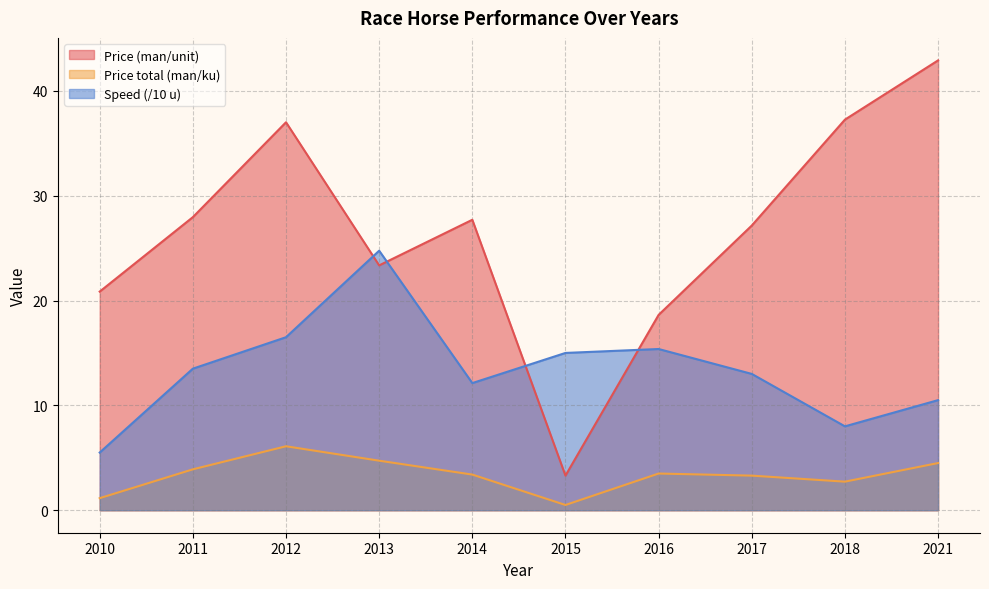

The value of Price (man/unit) at 2016 is 31.5. True or false?

False